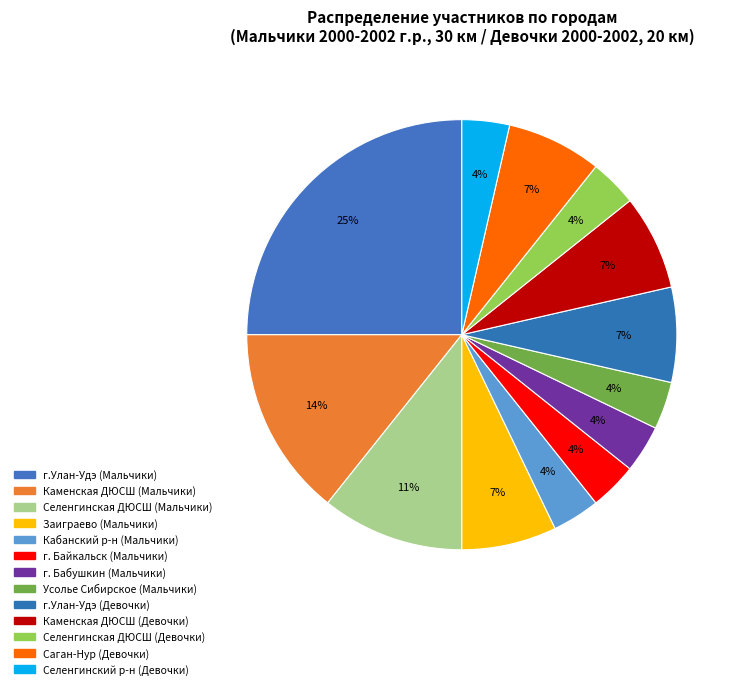

How many segments does this pie chart have?

13